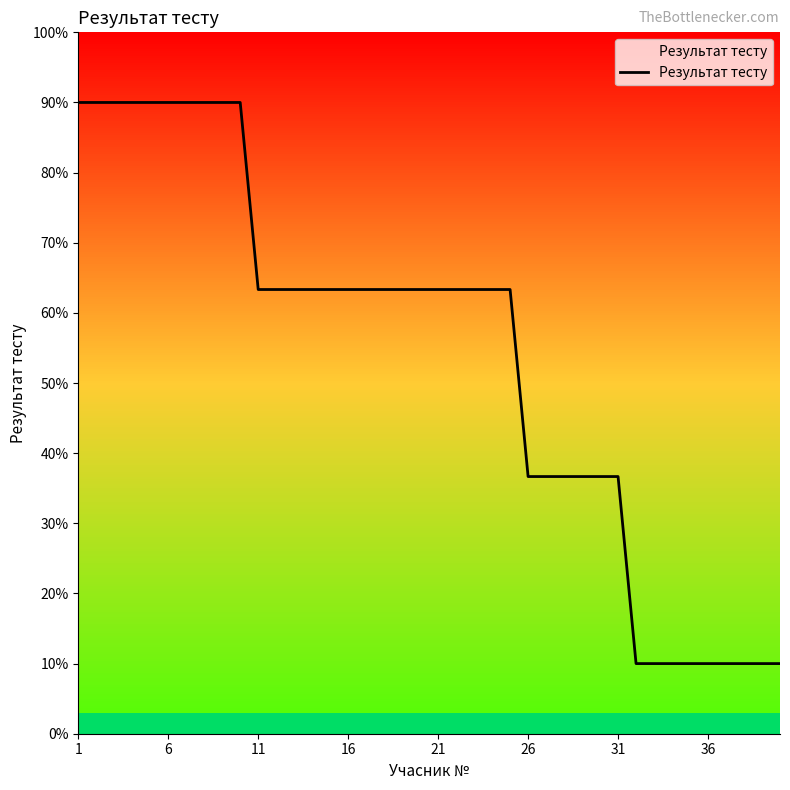

How many distinct data groups are displayed?

1